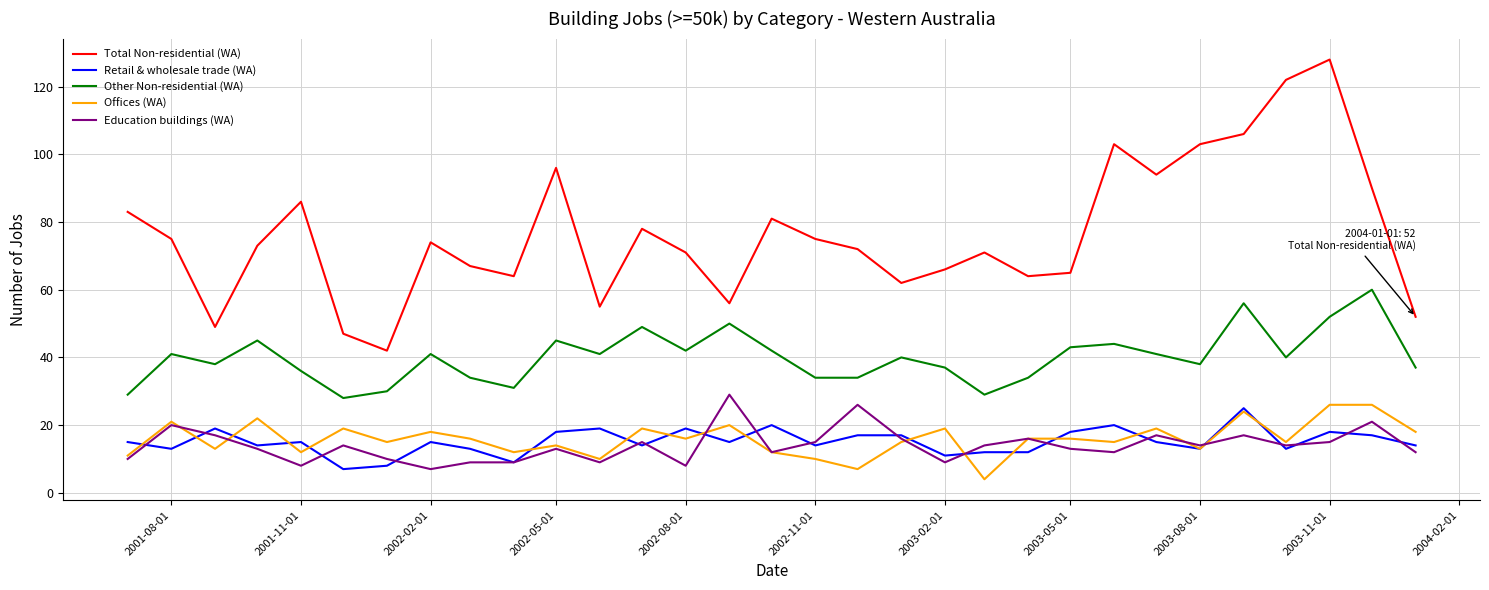

Which series has the largest total across all categories?

Total Non-residential (WA)